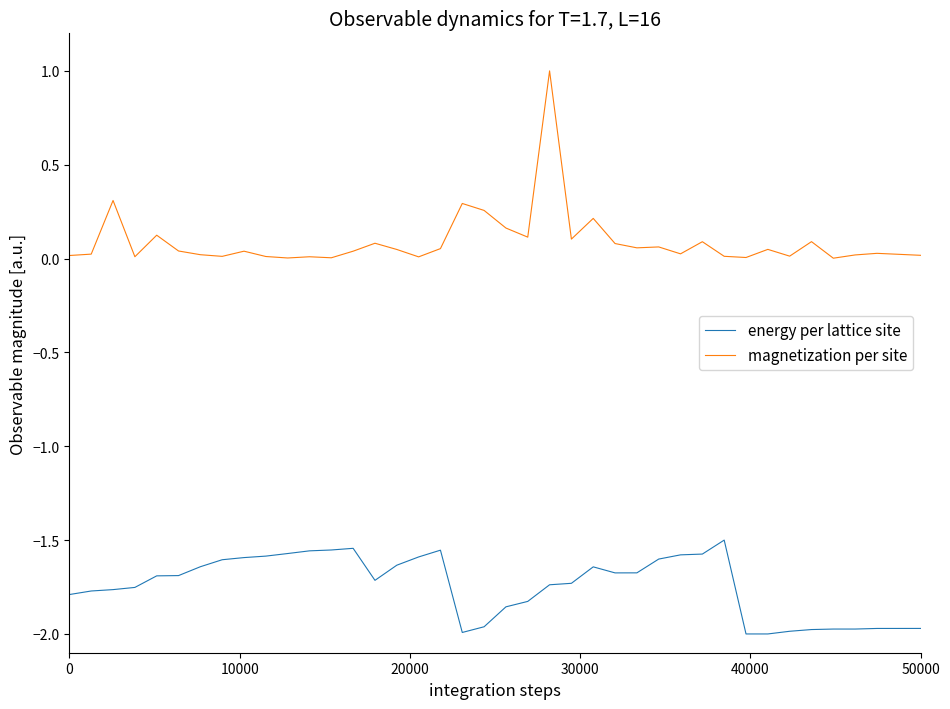

List the series in order of their peak value, lowest first.

energy per lattice site, magnetization per site